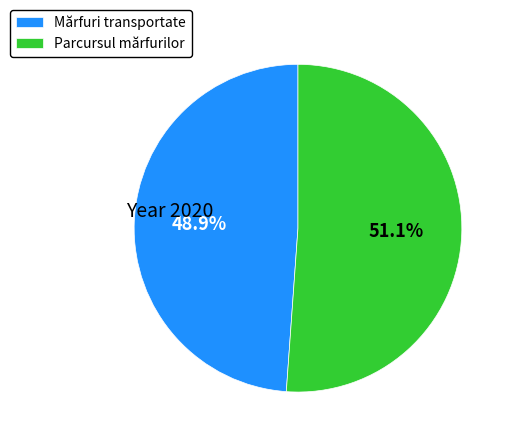

Which category has the biggest portion of the pie?

Parcursul mărfurilor